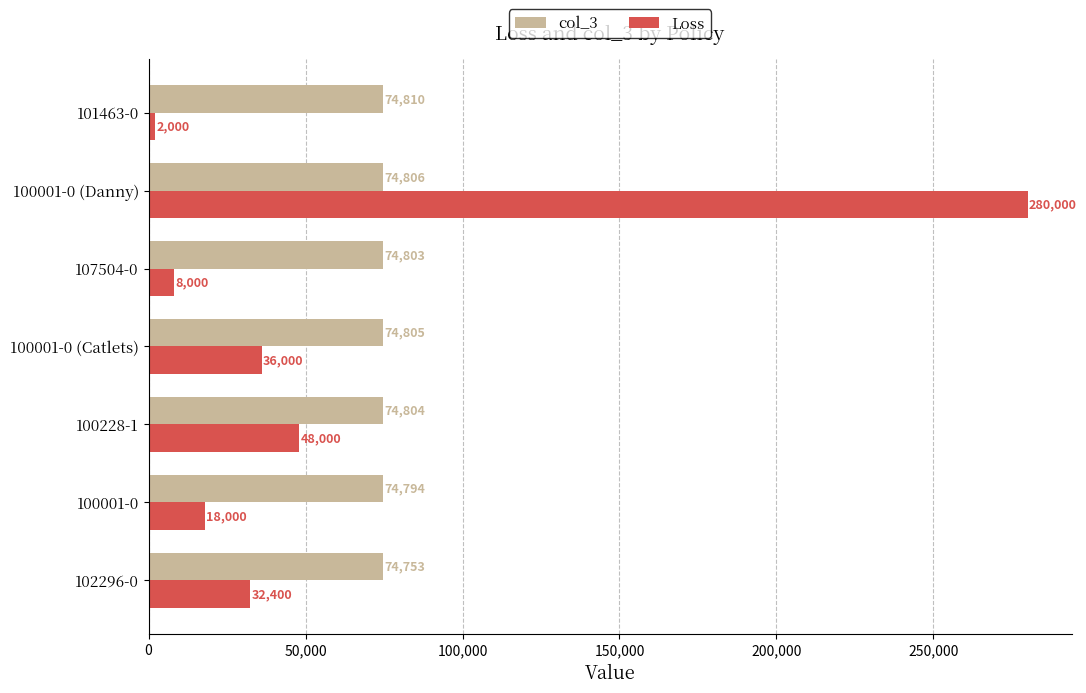

How many data points in col_3 are less than 74804?

3